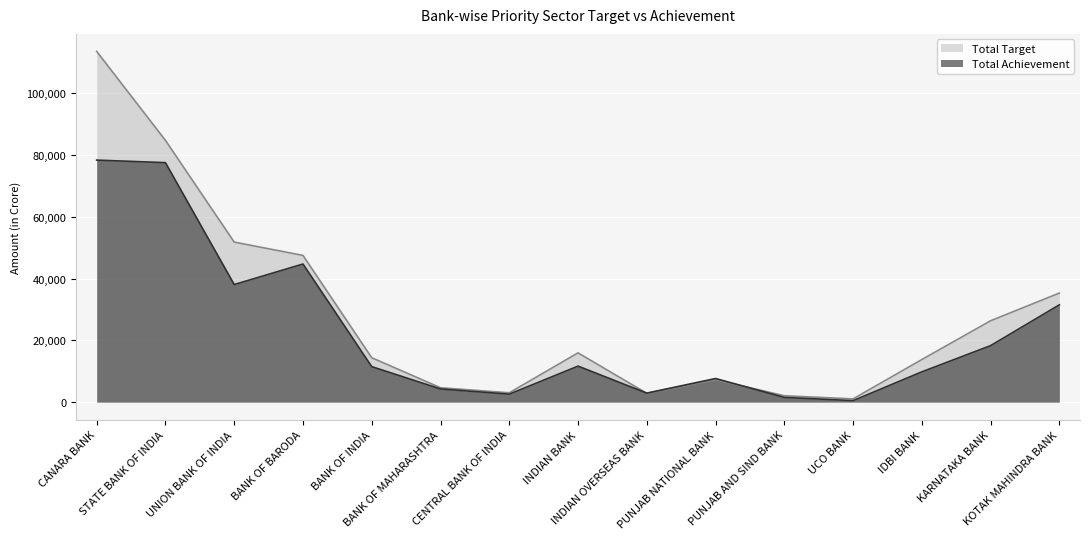

True or false: Total Priority Achievement and Total Priority Target cross at least once.

True